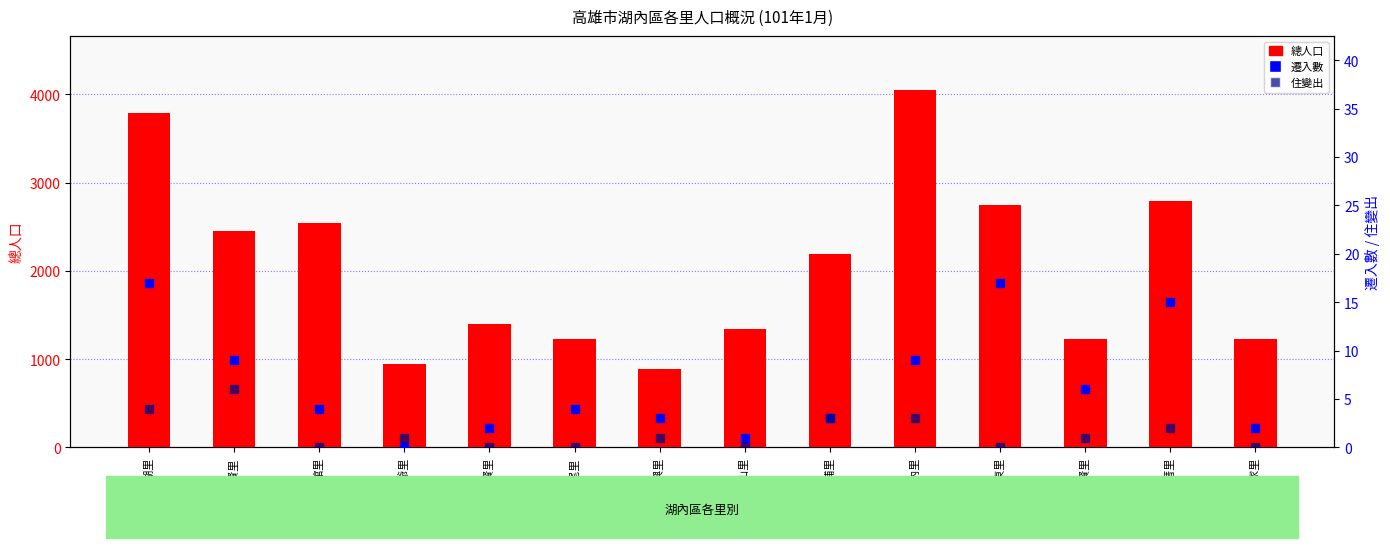

What is the total value across all series at 海山里?

1341